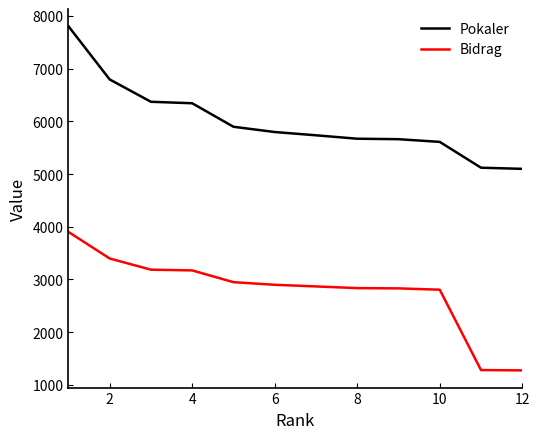

True or false: Pokaler and Bidrag cross at least once.

False